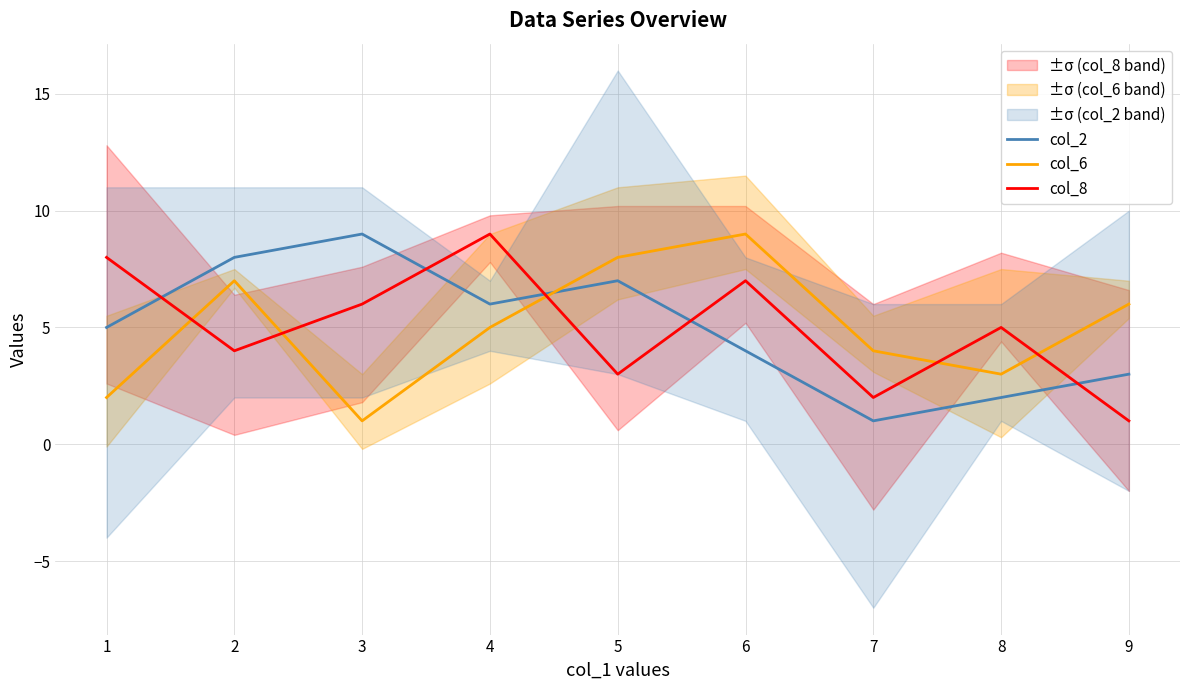

How many times do col_6 and col_8 cross each other?

5